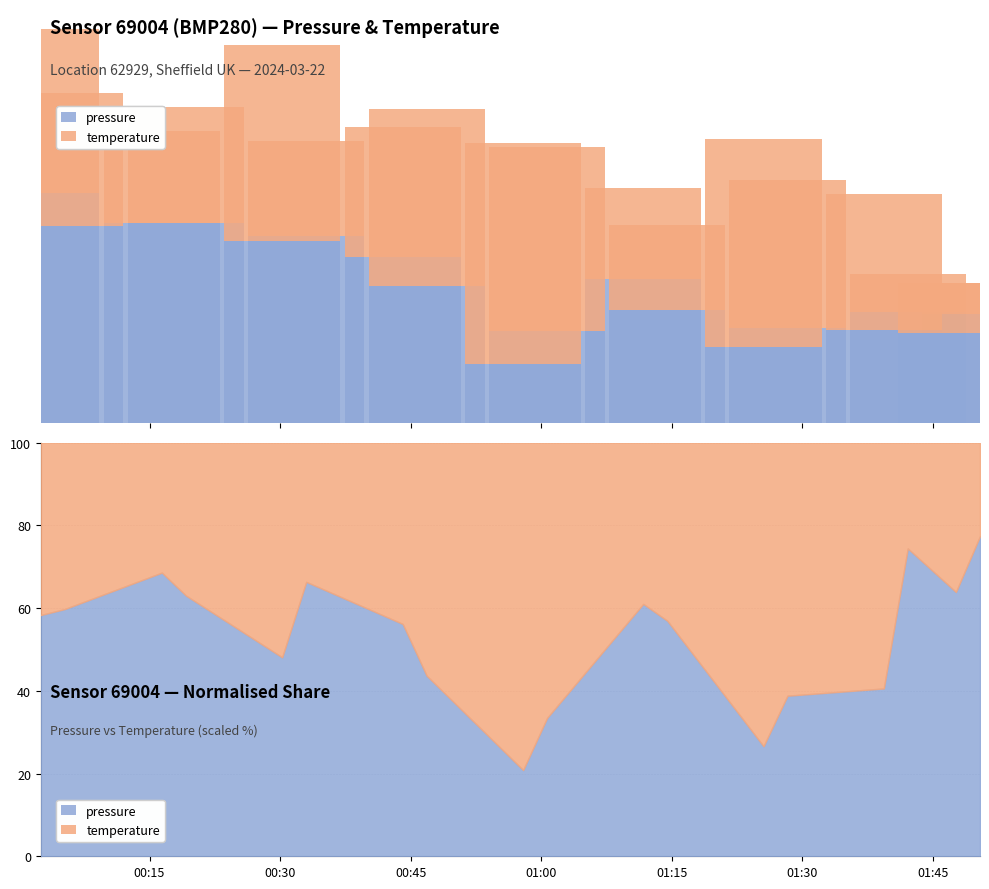

Between 00:15 and 01:30, which series saw the biggest shift?

temperature